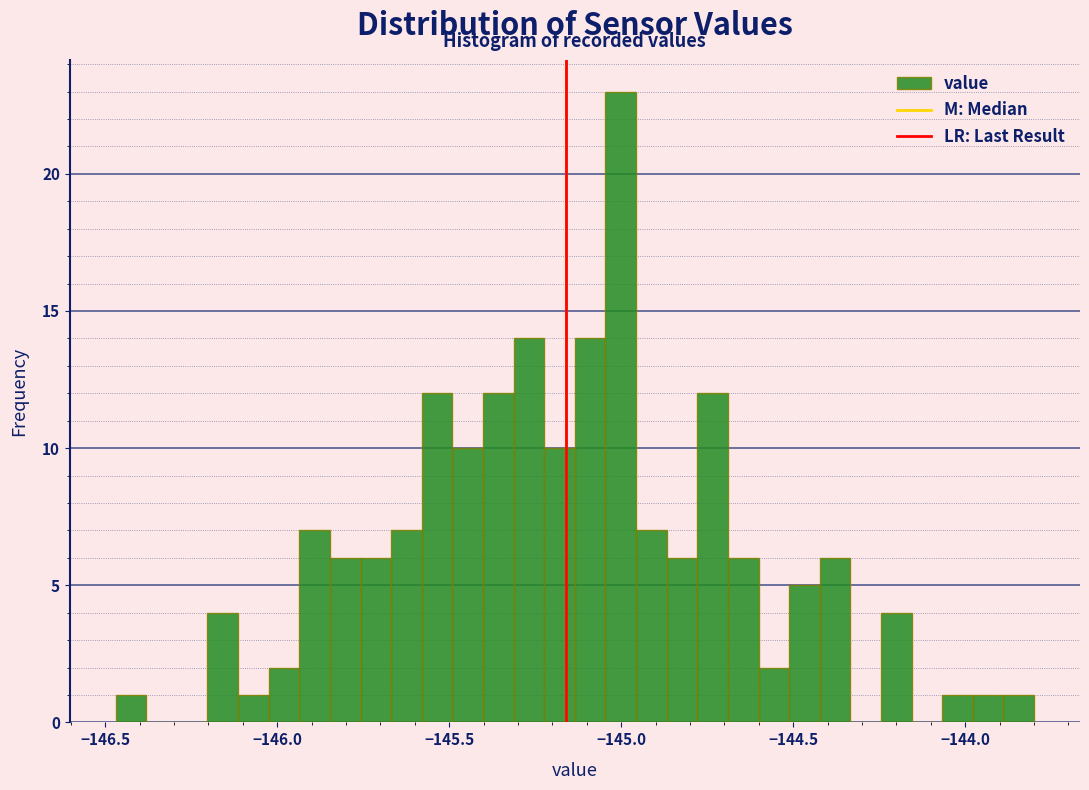

Around what value on the x-axis is the tallest bar? Give the approximate position of its centre, as read against the axis.

-145.00